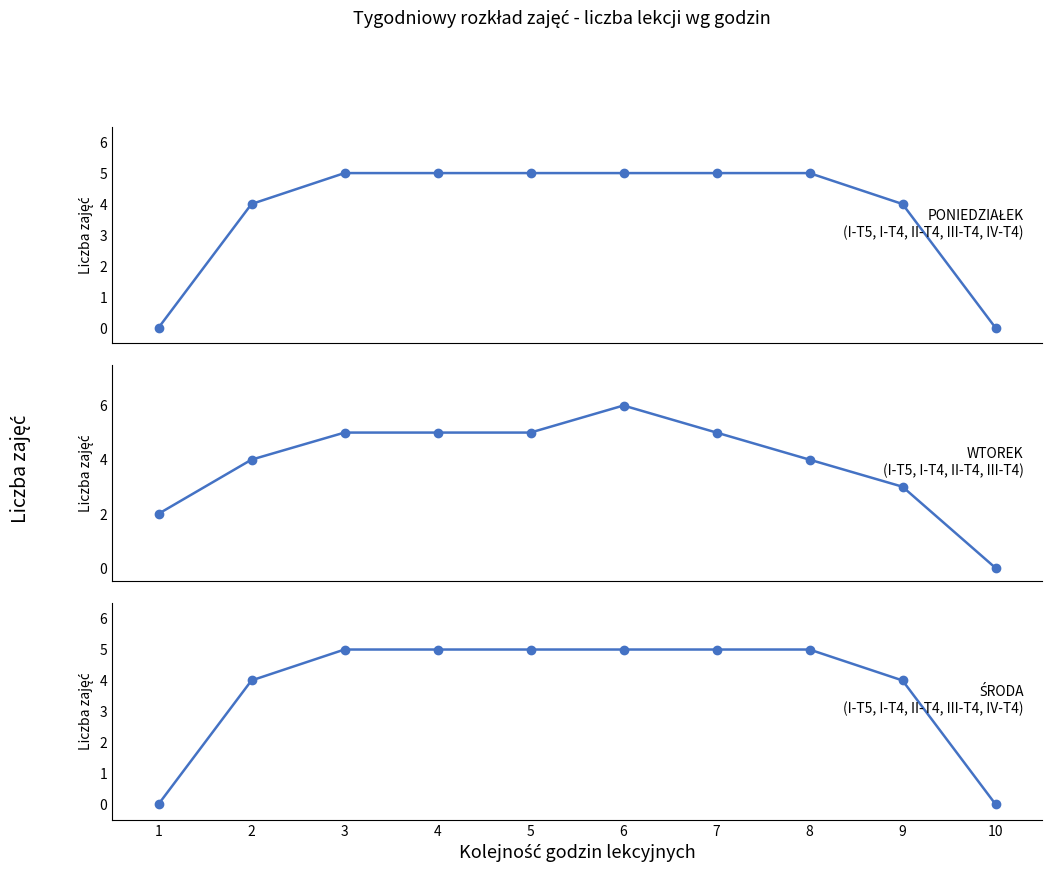

True or false: ŚRODA has more than 0 points higher than both neighbors.

False